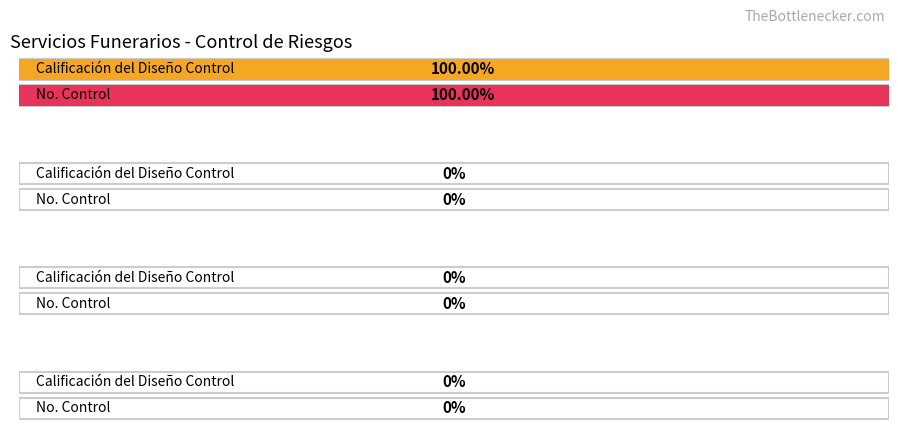

Is the value of Calificación del Diseño Control at Control 3 greater than the value of No. Control at Control 1?

No